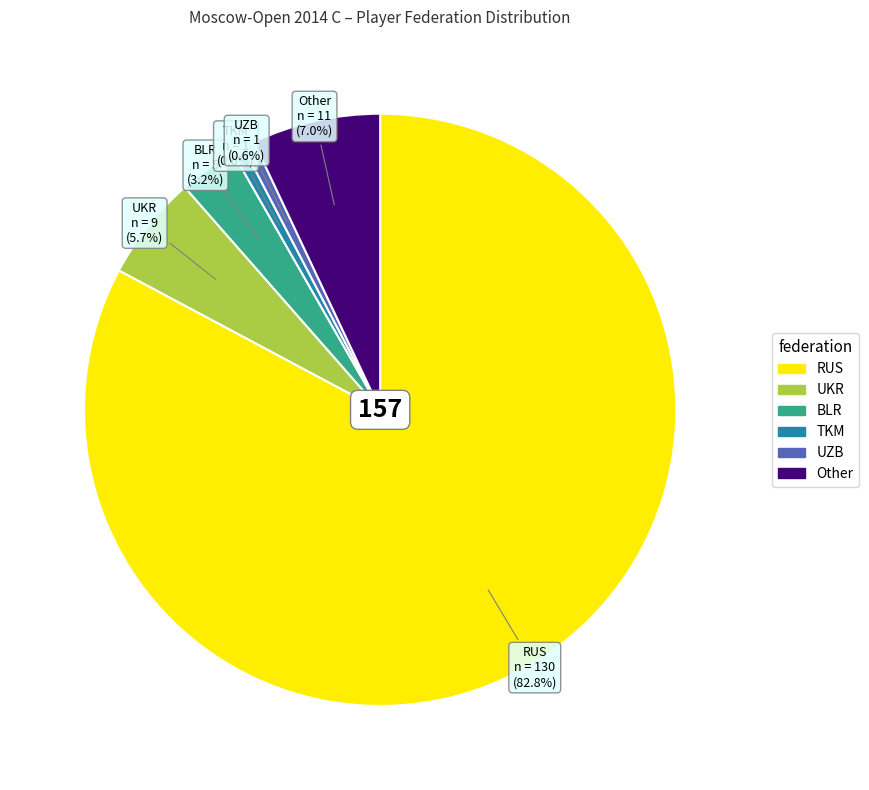

Between RUS and TKM, which is larger?

RUS